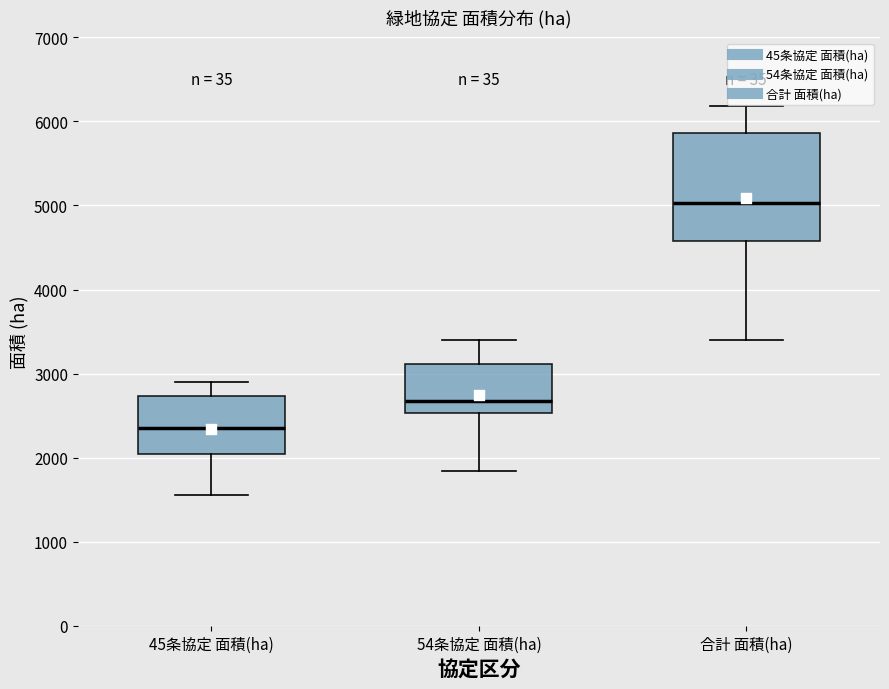

Reading left to right, transcribe this box plot: for each box, give where its median line is, the range the box spans, and where its two whiskers end, as read against the y-axis. The values are not printed on the chart, so give them approximately, as read against the axis.

45条協定 面積(ha): median 2400, box 2000 to 2700, whiskers 1600 to 2900
54条協定 面積(ha): median 2700, box 2500 to 3100, whiskers 1800 to 3400
合計 面積(ha): median 5000, box 4600 to 5900, whiskers 3400 to 6200